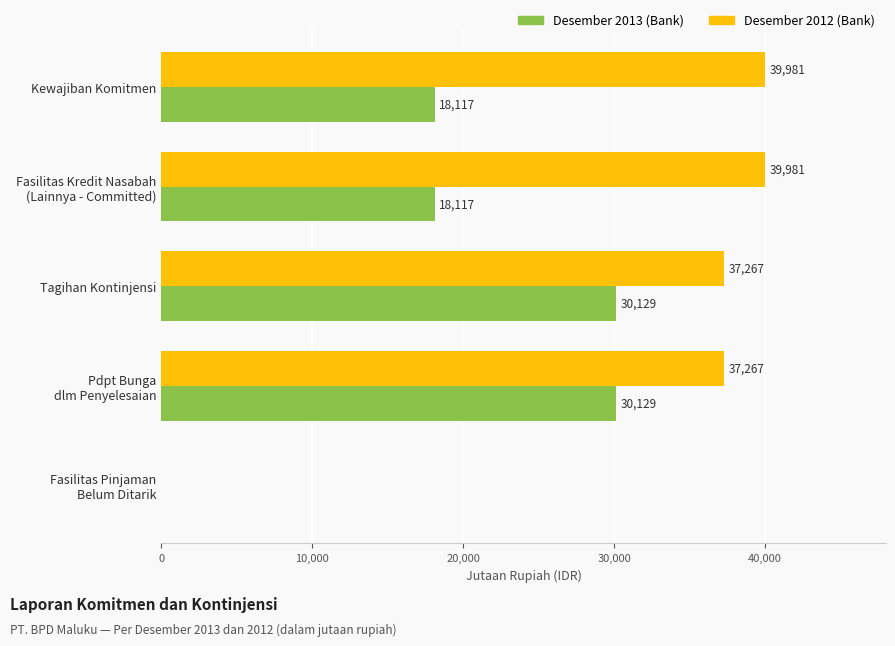

Is the value of Desember 2013 (Bank) at Kewajiban Komitmen greater than the value of Desember 2012 (Bank) at Kewajiban Komitmen?

No